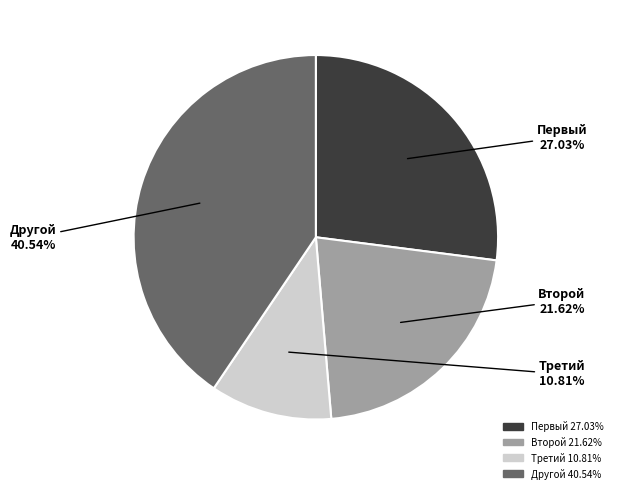

To the nearest percent, what portion does Третий represent?

11%